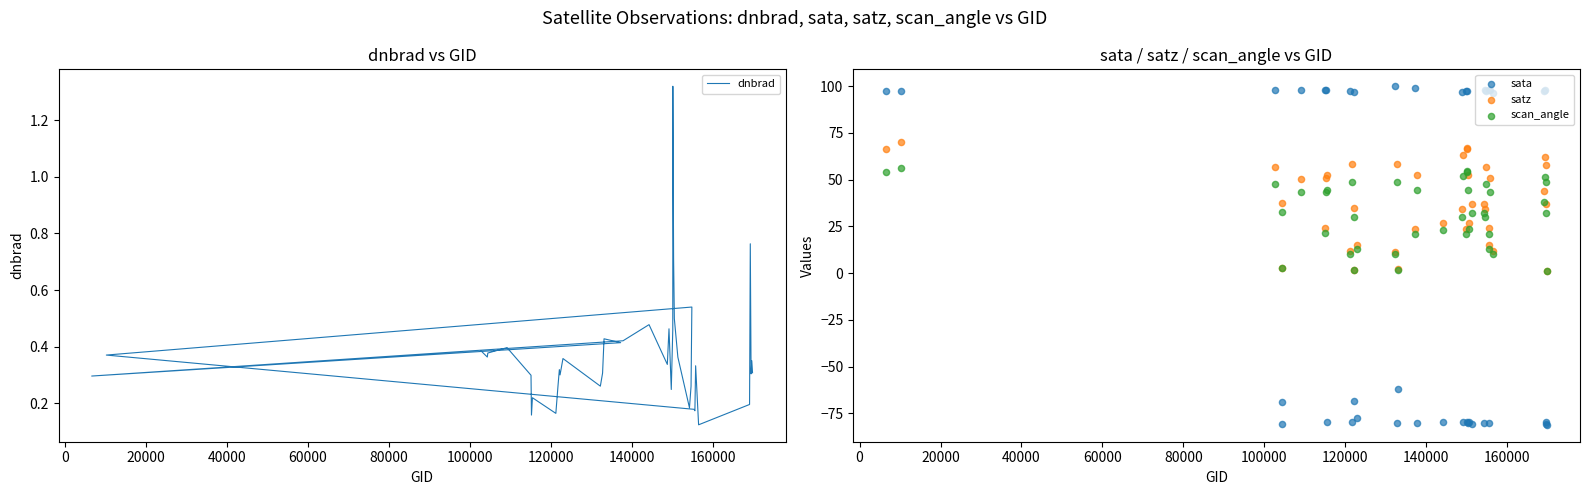

Which series has the widest spread of Y values?

sata